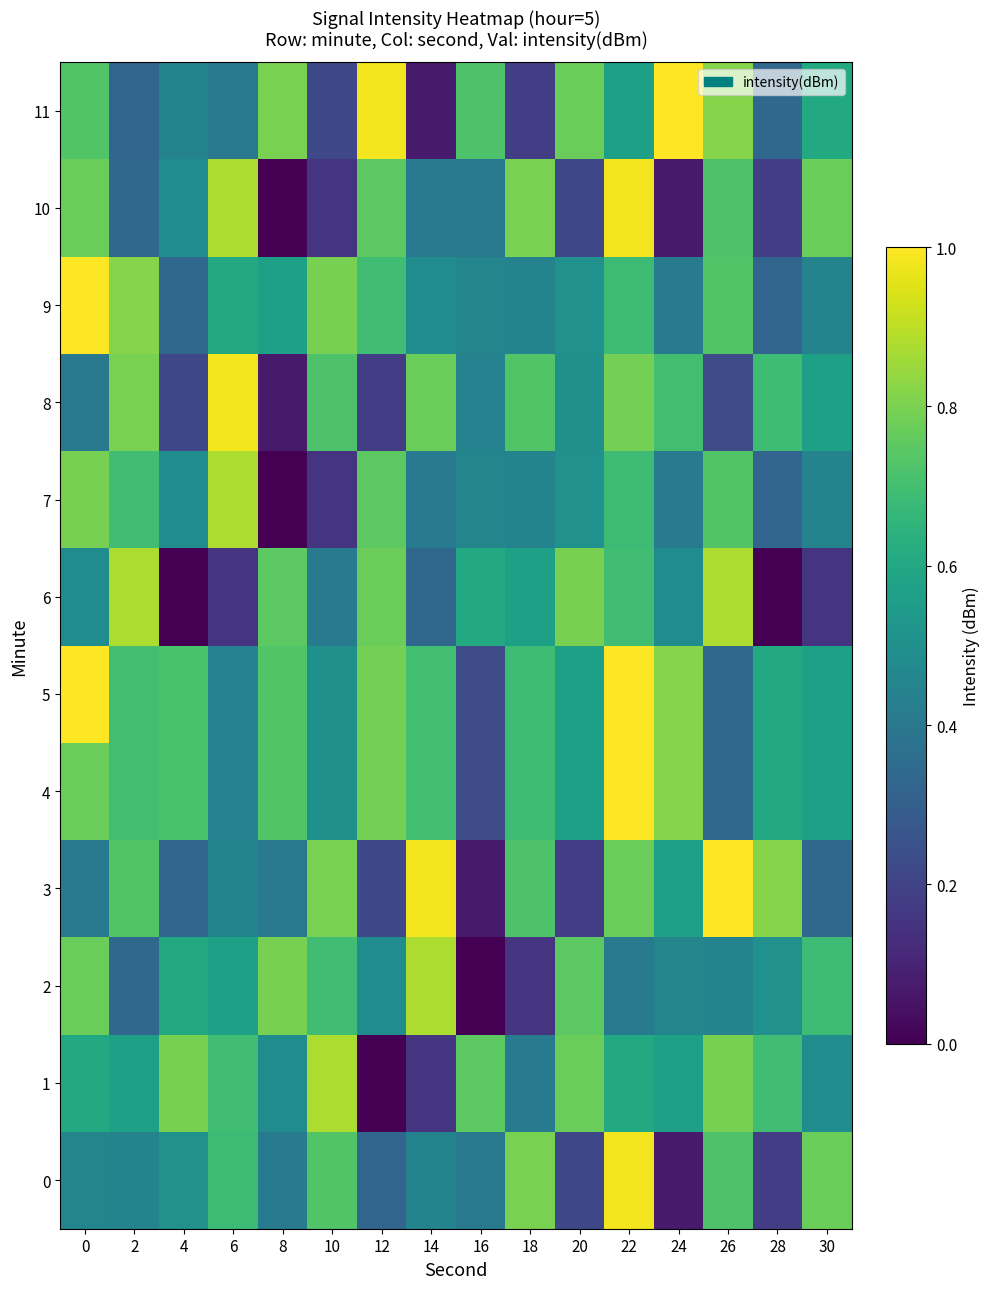

Which series has the widest spread of values?

10